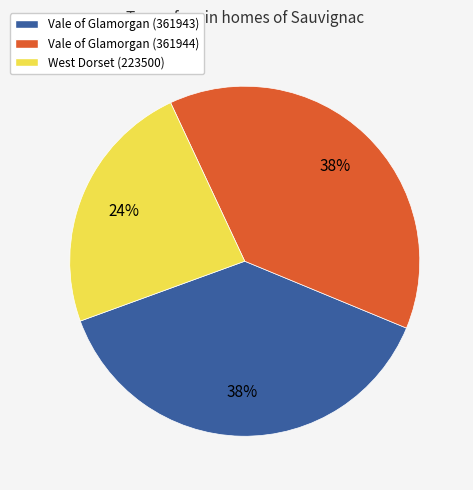

Count the number of slices in the pie.

3